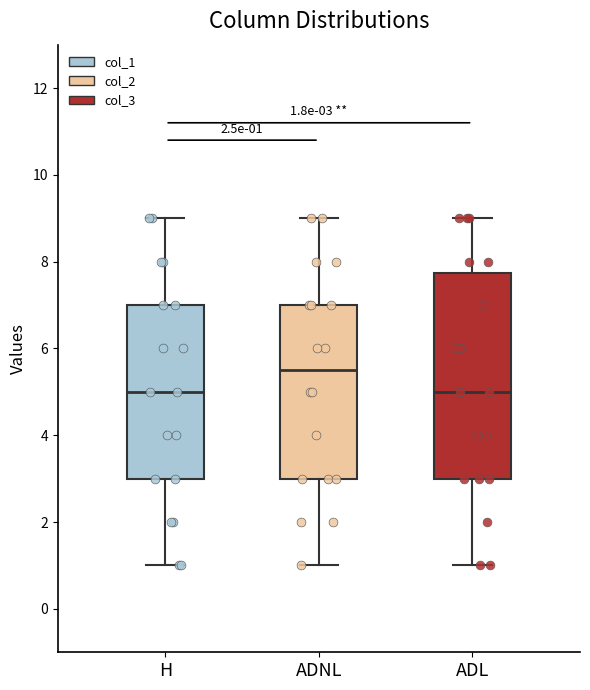

Comparing the boxes themselves (not the whiskers), which one is the tallest?

ADL